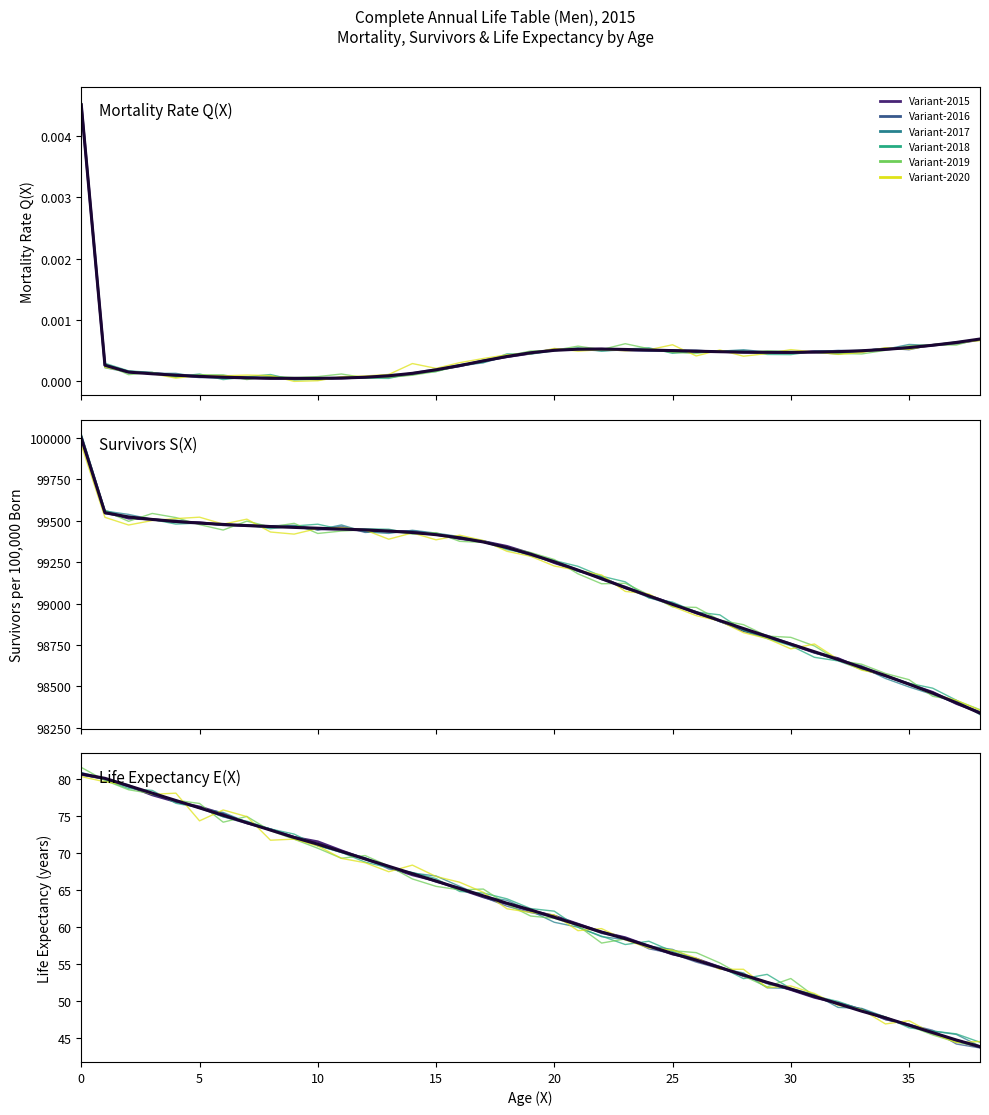

Which series ends up on top after the final intersection of Variant-2020 and Variant-2016?

Variant-2020